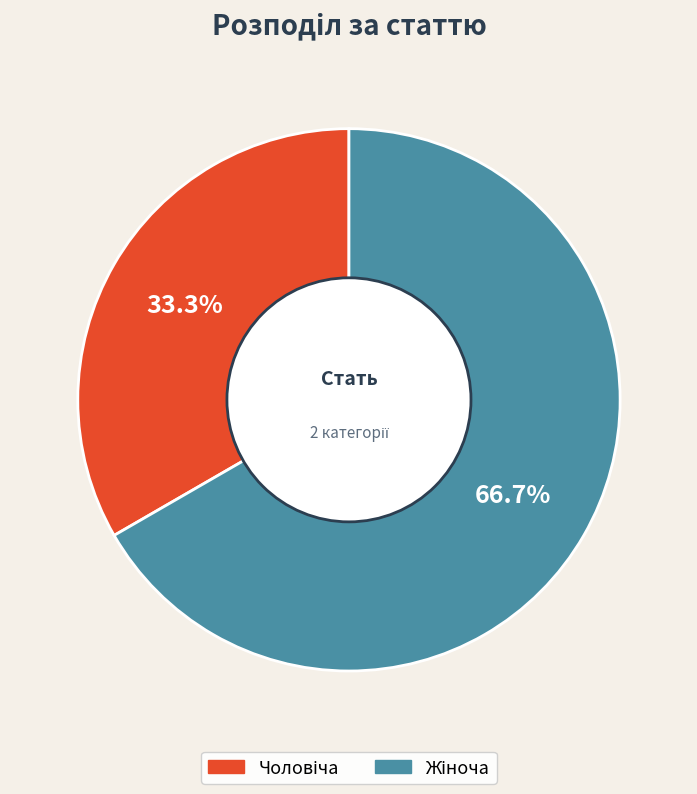

Does any single category account for the majority?

Yes